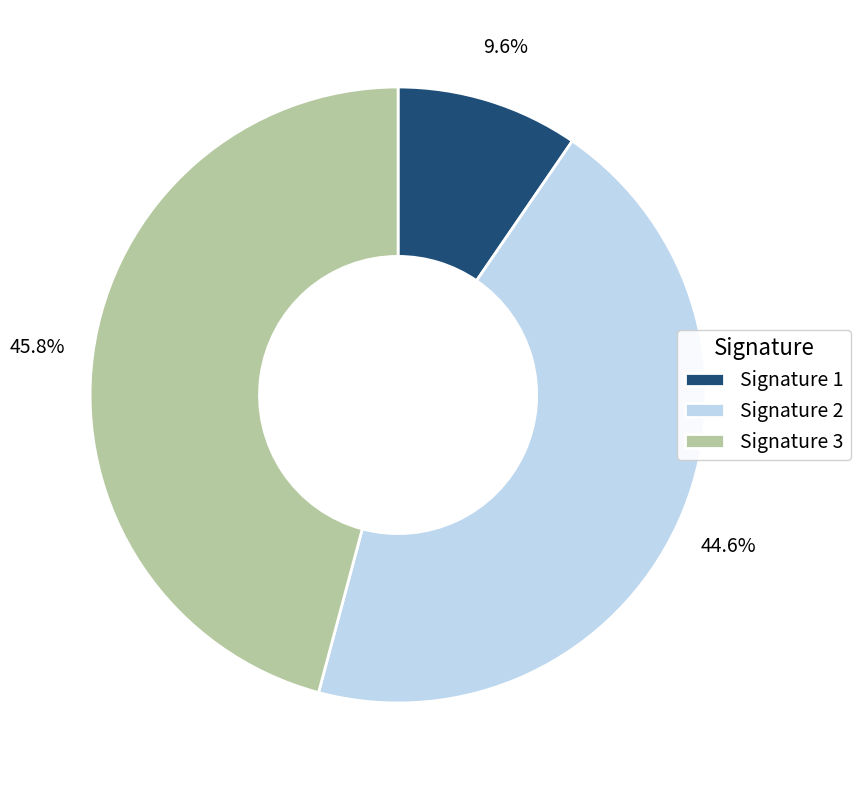

Combined, do Signature 1 and Signature 3 account for over 50%?

Yes